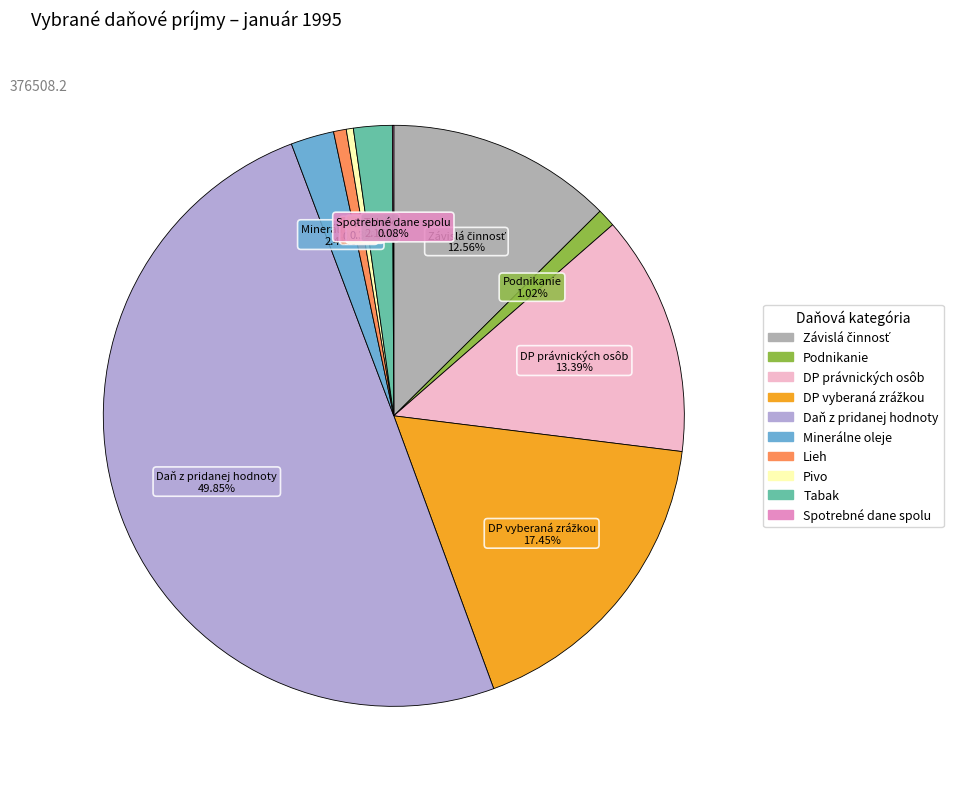

Which has a higher value, Daň z pridanej hodnoty or Podnikanie?

Daň z pridanej hodnoty